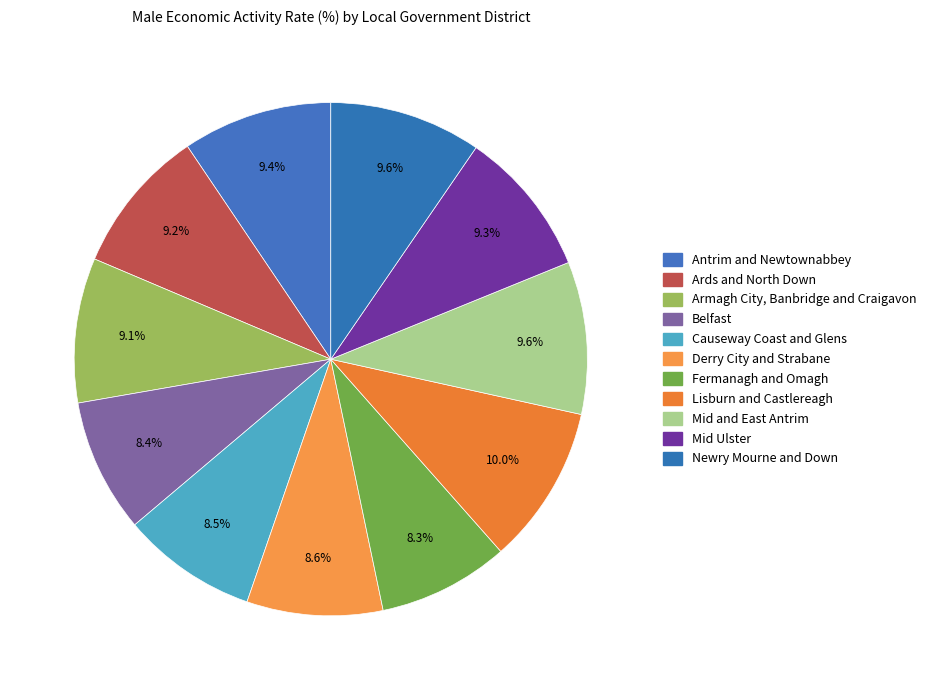

True or false: Mid Ulster accounts for 9% of the total.

True